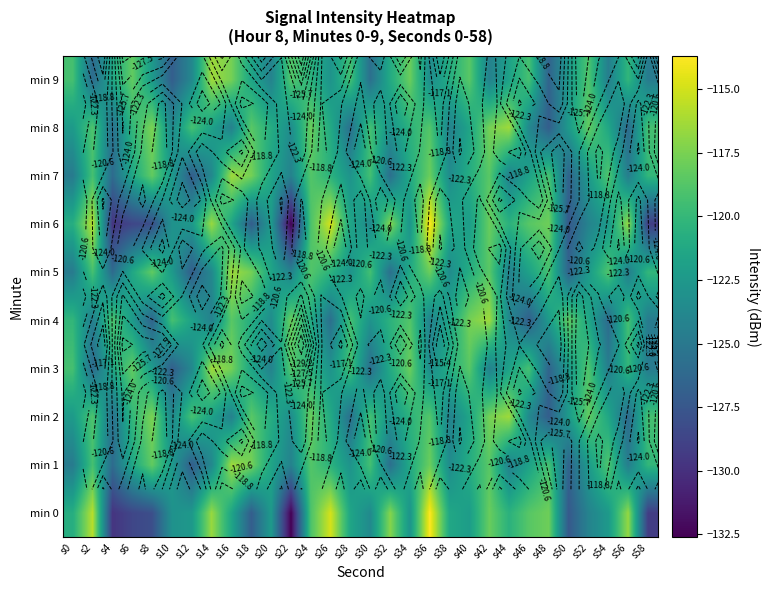

Between s52 and s28, which is larger?

s28